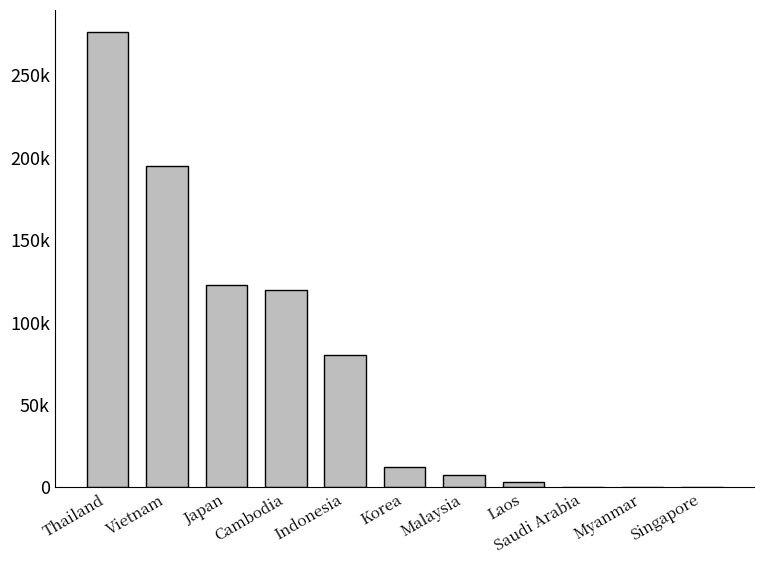

Reading left to right, extract all data points from this chart.

Thailand=275903.0	Vietnam=194556.4	Japan=122815.5	Cambodia=119448.6	Indonesia=79969.0	Korea=12116.0	Malaysia=7532.6	Laos=3280.0	Saudi Arabia=99.0	Myanmar=0.0	Singapore=0.0